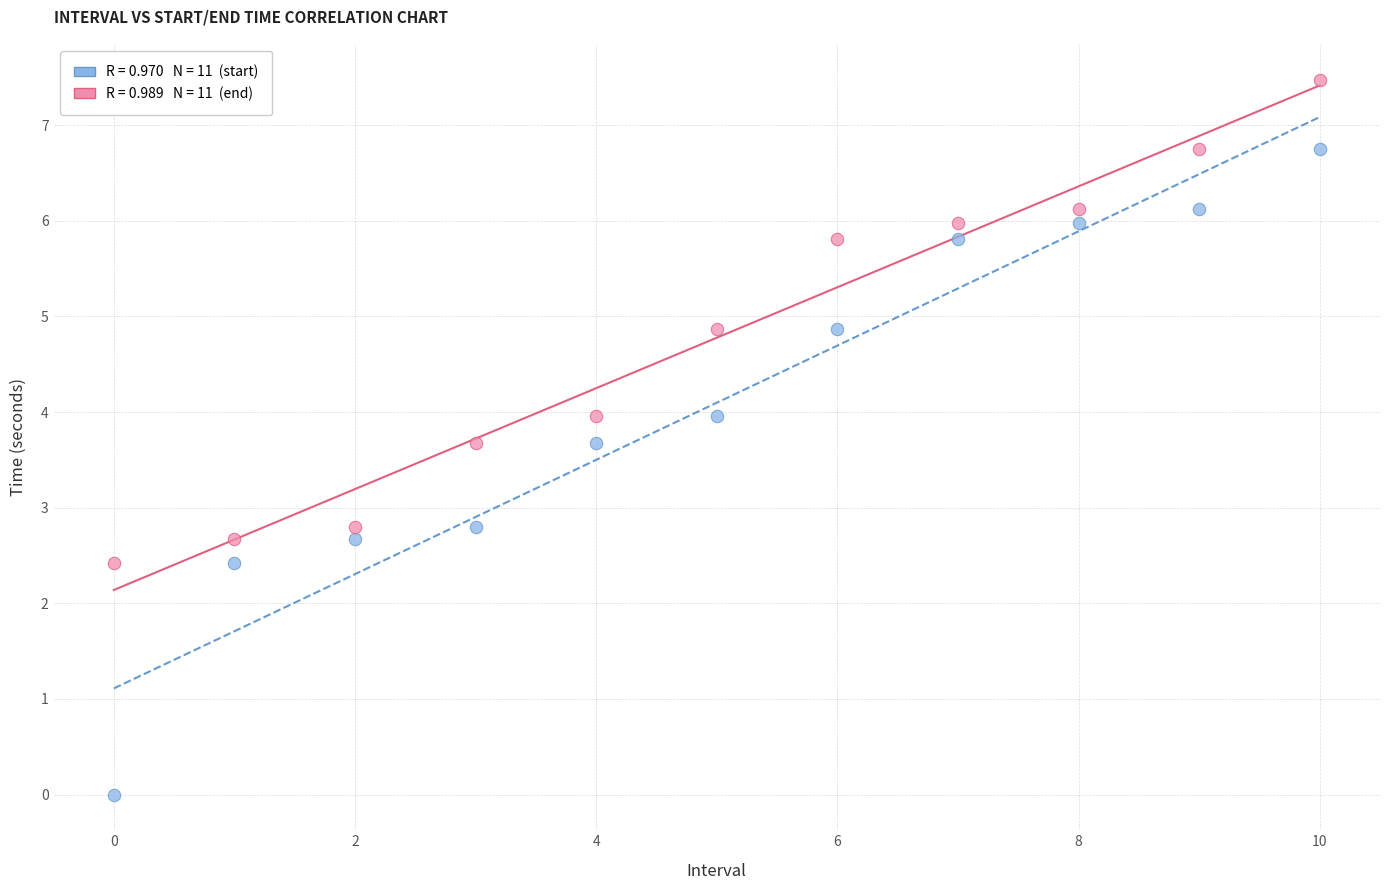

Across all data points, what is the range of Y values (max minus min)?

7.5